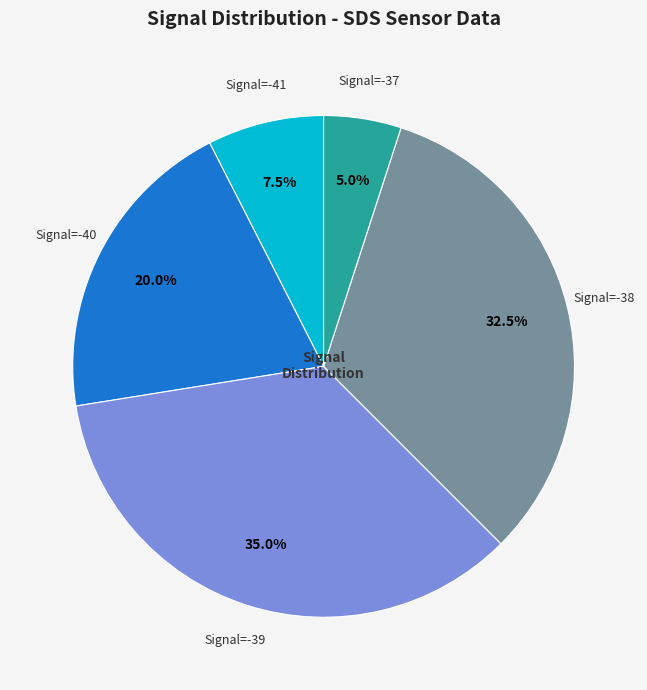

Does any single category account for the majority?

No